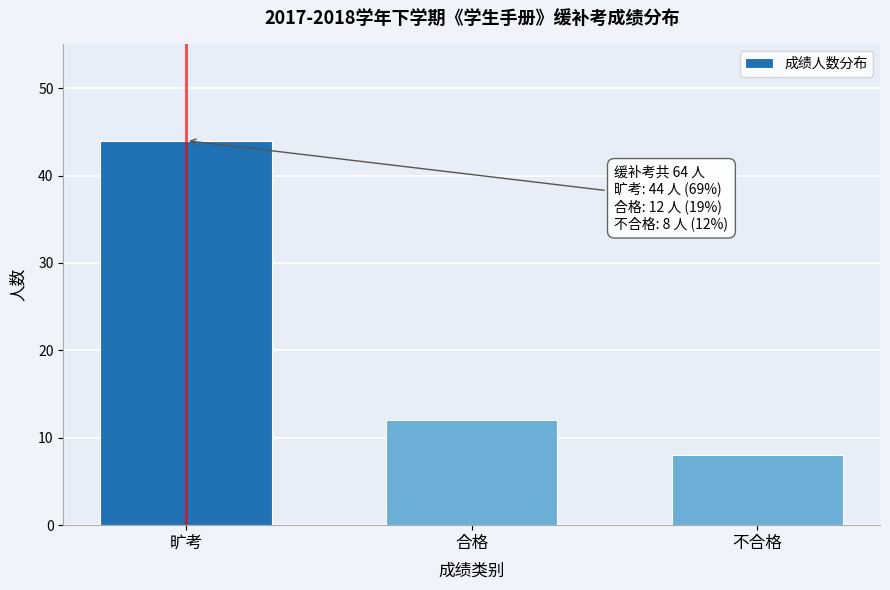

Reading right to left, list all the values displayed in this chart.

不合格=8	合格=12	旷考=44